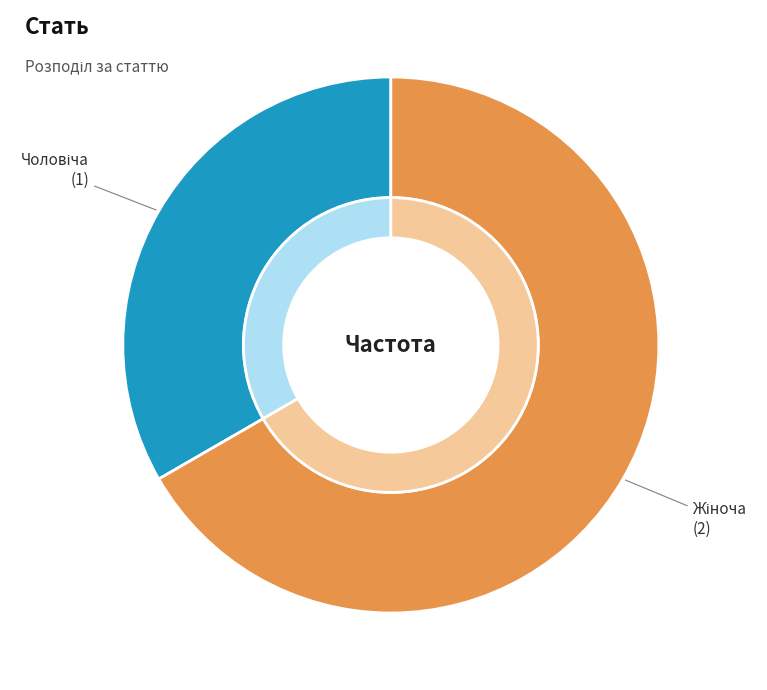

What is the majority slice?

Жіноча